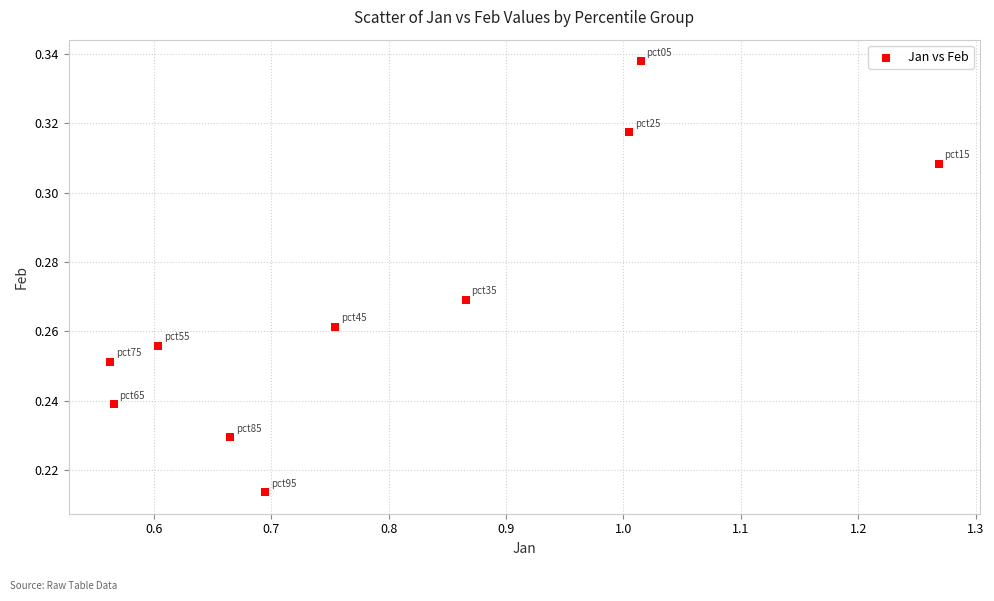

What is the average X value?

0.8